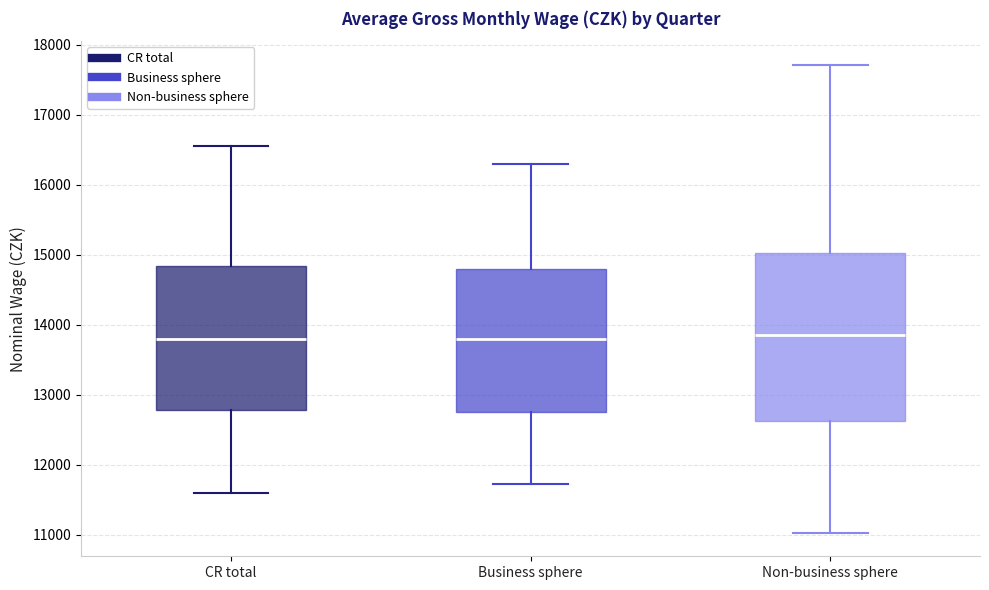

Where is the lower edge of the box for Non-business sphere on the y-axis? The values are not printed on the chart, so give them approximately, as read against the axis.

12600